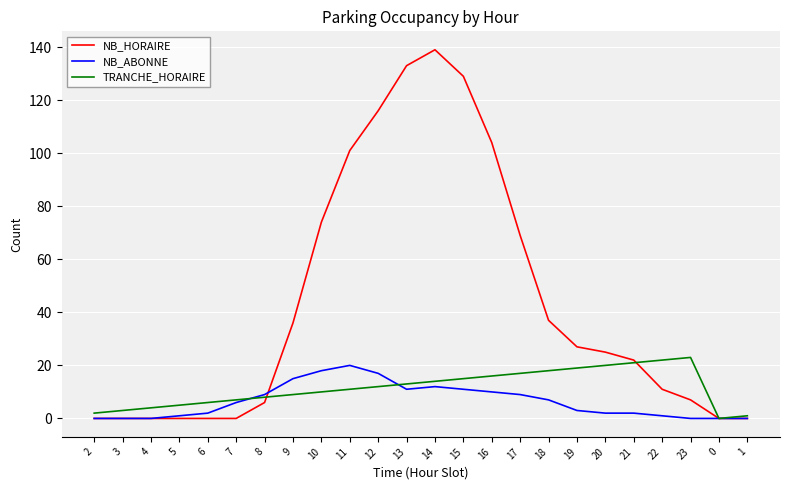

Is it true that TRANCHE_HORAIRE equals 16 at 16?

True